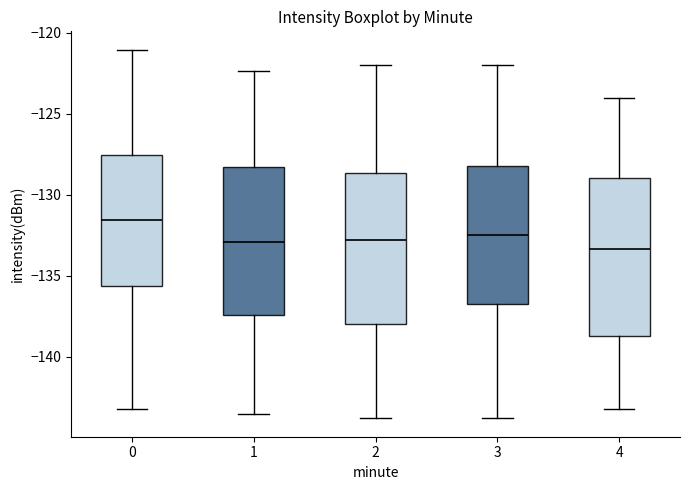

Reading left to right, transcribe this box plot: for each box, give where its median line is, the range the box spans, and where its two whiskers end, as read against the y-axis. The values are not printed on the chart, so give them approximately, as read against the axis.

0: median -131.5, box -135.5 to -127.5, whiskers -143.0 to -121.0
1: median -133.0, box -137.5 to -128.5, whiskers -143.5 to -122.5
2: median -133.0, box -138.0 to -128.5, whiskers -144.0 to -122.0
3: median -132.5, box -136.5 to -128.0, whiskers -144.0 to -122.0
4: median -133.5, box -138.5 to -129.0, whiskers -143.0 to -124.0